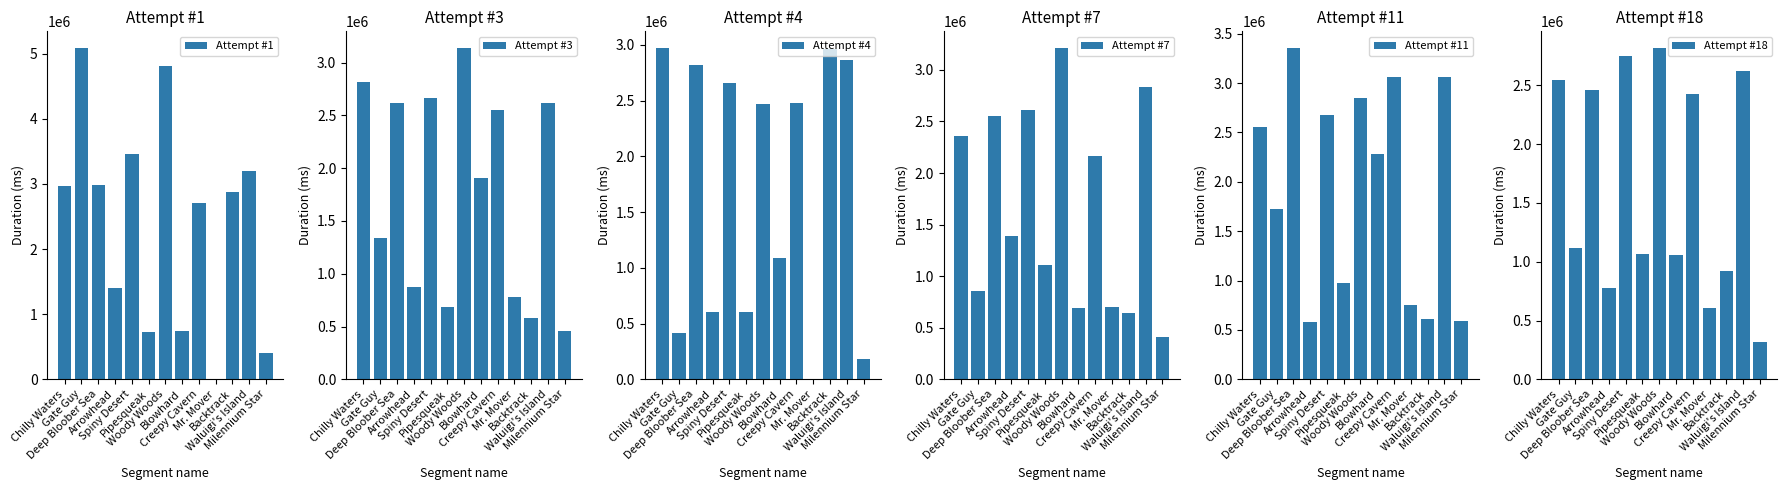

Reading left to right, list all the values displayed in this chart.

Attempt #1: Chilly Waters=2971022	Gate Guy=5086906	Deep Bloober Sea=2987294	Arrowhead=1404357	Spiny Desert=3463285	Pipesqueak=733479	Woody Woods=4811695	Blowhard=744175	Creepy Cavern=2701107	Mr. Mover=0	Backtrack=2882212	Waluigi's Island=3193700	Milennium Star=401450
Attempt #3: Chilly Waters=2816406	Gate Guy=1336287	Deep Bloober Sea=2613741	Arrowhead=872578	Spiny Desert=2663562	Pipesqueak=687751	Woody Woods=3139045	Blowhard=1910438	Creepy Cavern=2548375	Mr. Mover=781888	Backtrack=579610	Waluigi's Island=2618320	Milennium Star=461411
Attempt #4: Chilly Waters=2972203	Gate Guy=412822	Deep Bloober Sea=2820316	Arrowhead=599785	Spiny Desert=2657853	Pipesqueak=607055	Woody Woods=2473349	Blowhard=1084367	Creepy Cavern=2476156	Mr. Mover=0	Backtrack=2961643	Waluigi's Island=2865298	Milennium Star=183507
Attempt #7: Chilly Waters=2359851	Gate Guy=852649	Deep Bloober Sea=2556525	Arrowhead=1386353	Spiny Desert=2612808	Pipesqueak=1112436	Woody Woods=3213116	Blowhard=691601	Creepy Cavern=2166095	Mr. Mover=704544	Backtrack=647098	Waluigi's Island=2833222	Milennium Star=405578
Attempt #11: Chilly Waters=2552035	Gate Guy=1725232	Deep Bloober Sea=3355812	Arrowhead=578776	Spiny Desert=2677150	Pipesqueak=971363	Woody Woods=2851195	Blowhard=2286039	Creepy Cavern=3063506	Mr. Mover=757648	Backtrack=607696	Waluigi's Island=3058904	Milennium Star=585828
Attempt #18: Chilly Waters=2547416	Gate Guy=1119485	Deep Bloober Sea=2455392	Arrowhead=779638	Spiny Desert=2746545	Pipesqueak=1064427	Woody Woods=2817084	Blowhard=1060443	Creepy Cavern=2423249	Mr. Mover=602903	Backtrack=918142	Waluigi's Island=2623748	Milennium Star=320892